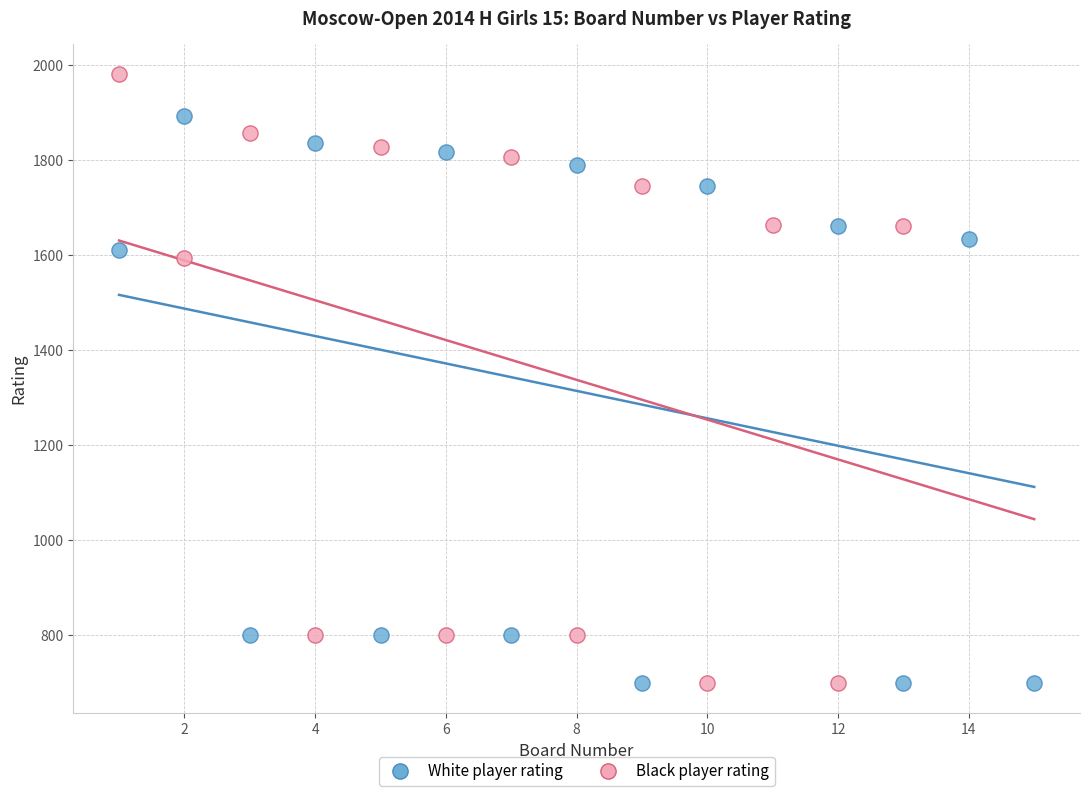

Which series has the largest Y range (max minus min)?

Black player rating